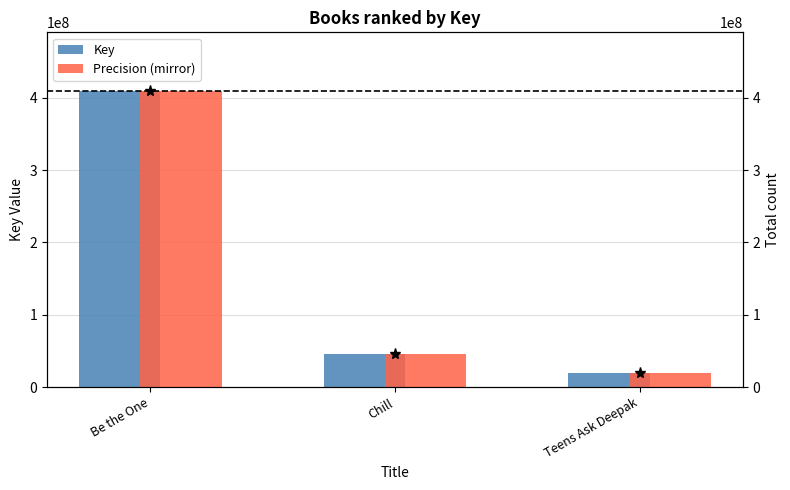

At how many categories does at least one series exceed 232054173?

1